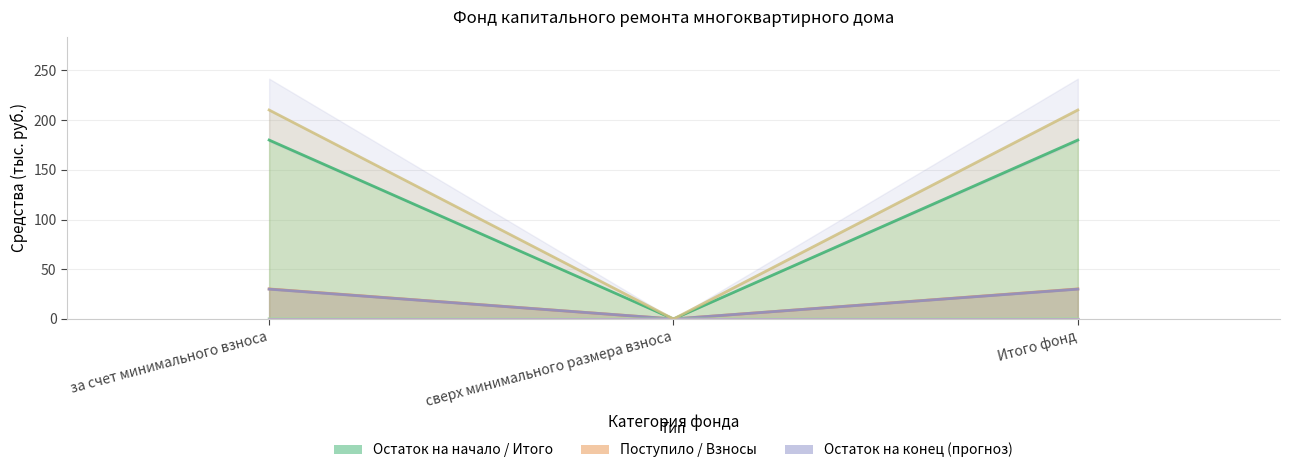

Which series has the widest spread of values?

Пени